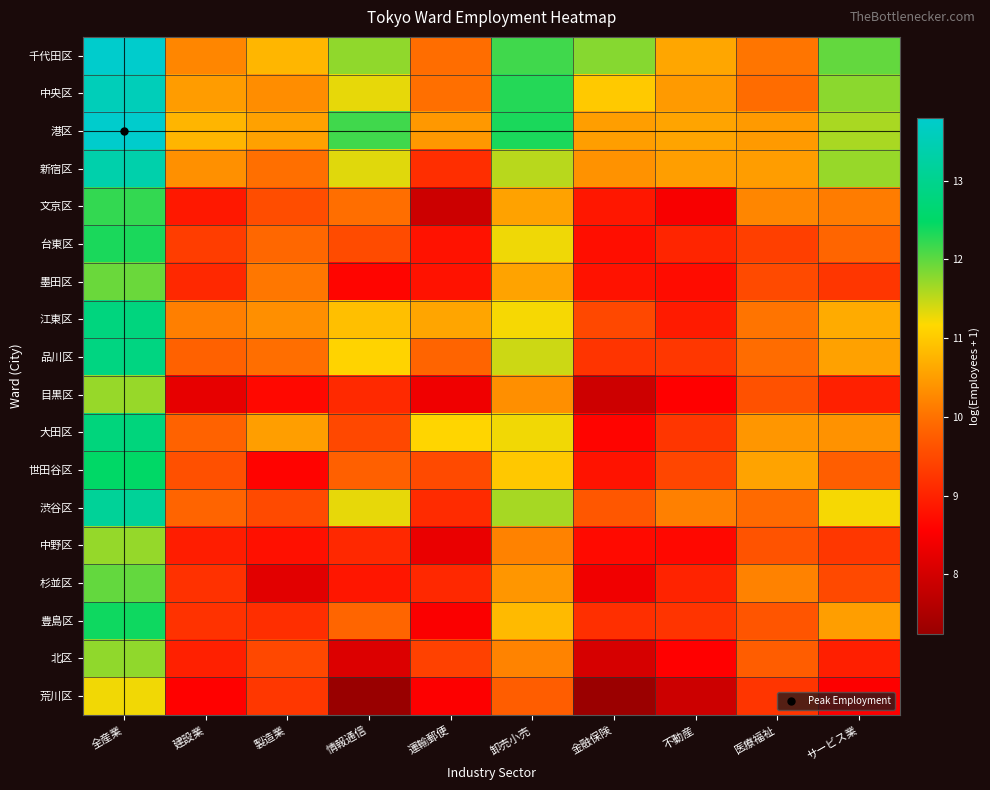

How many data points does each series have?

10